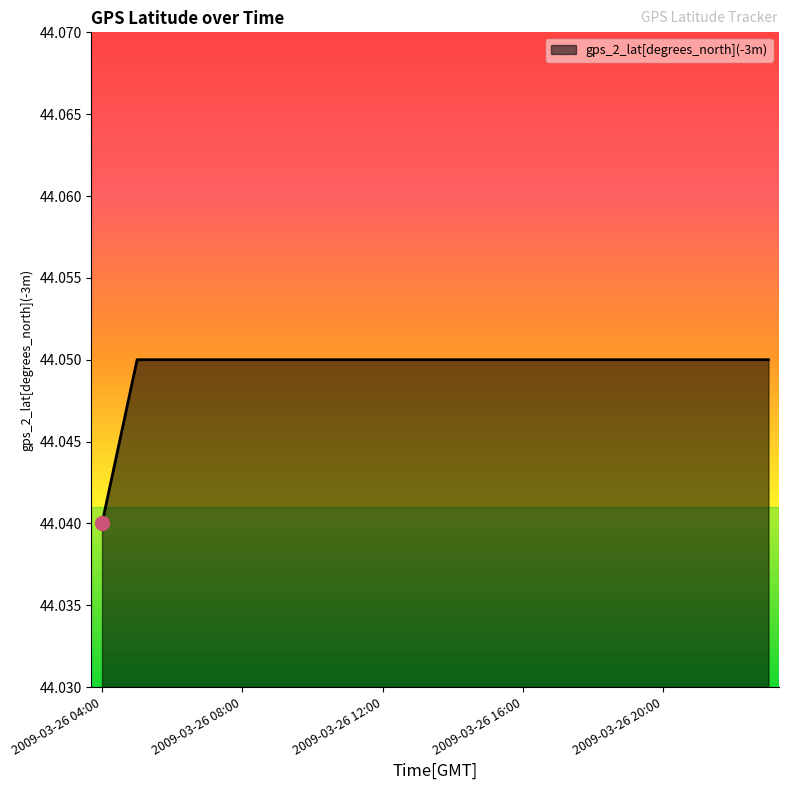

What is the label of the 4th point from the right?

2009-03-26 20:00